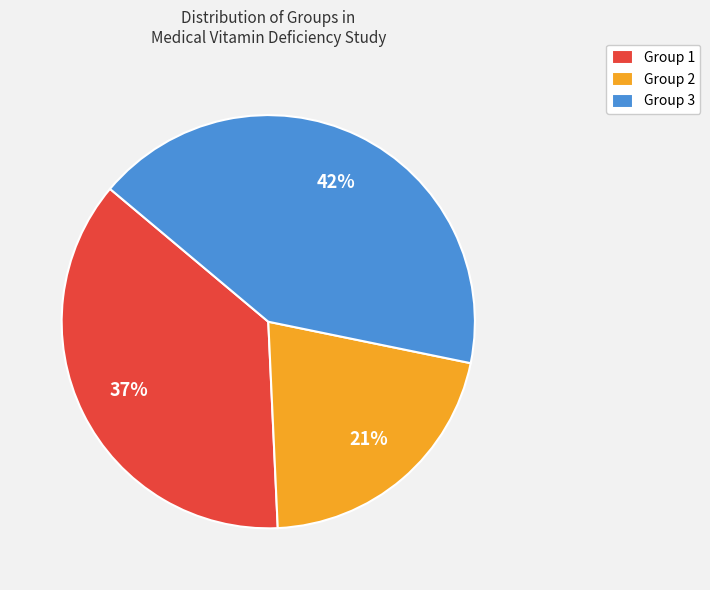

Which slice is the smallest?

Group 2